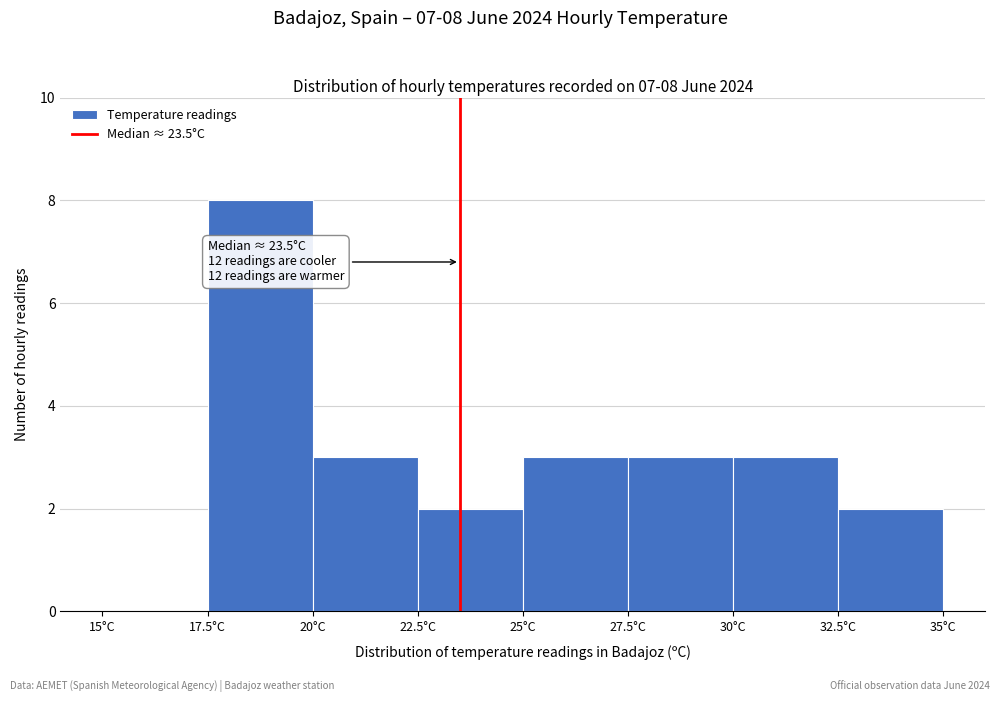

Over which range of the x-axis is the bar tallest?

17.5 to 20.0